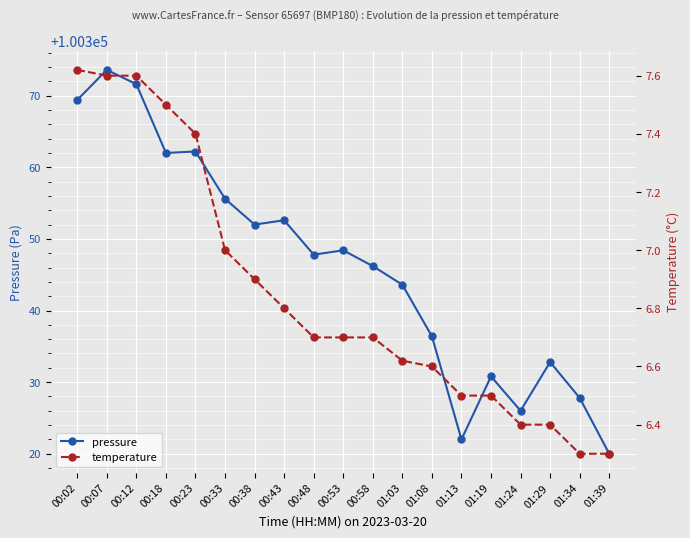

True or false: pressure and temperature cross at least once.

False